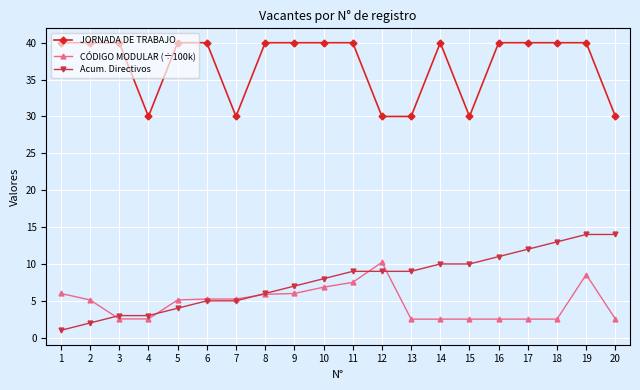

Does the chart display data point markers on the line(s)?

Yes